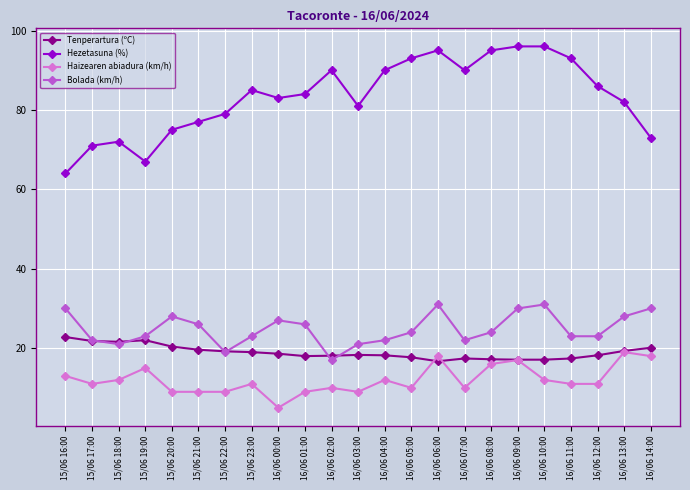

The Hezetasuna (%) series shows 72.0 at 15/06 18:00. True or false?

True